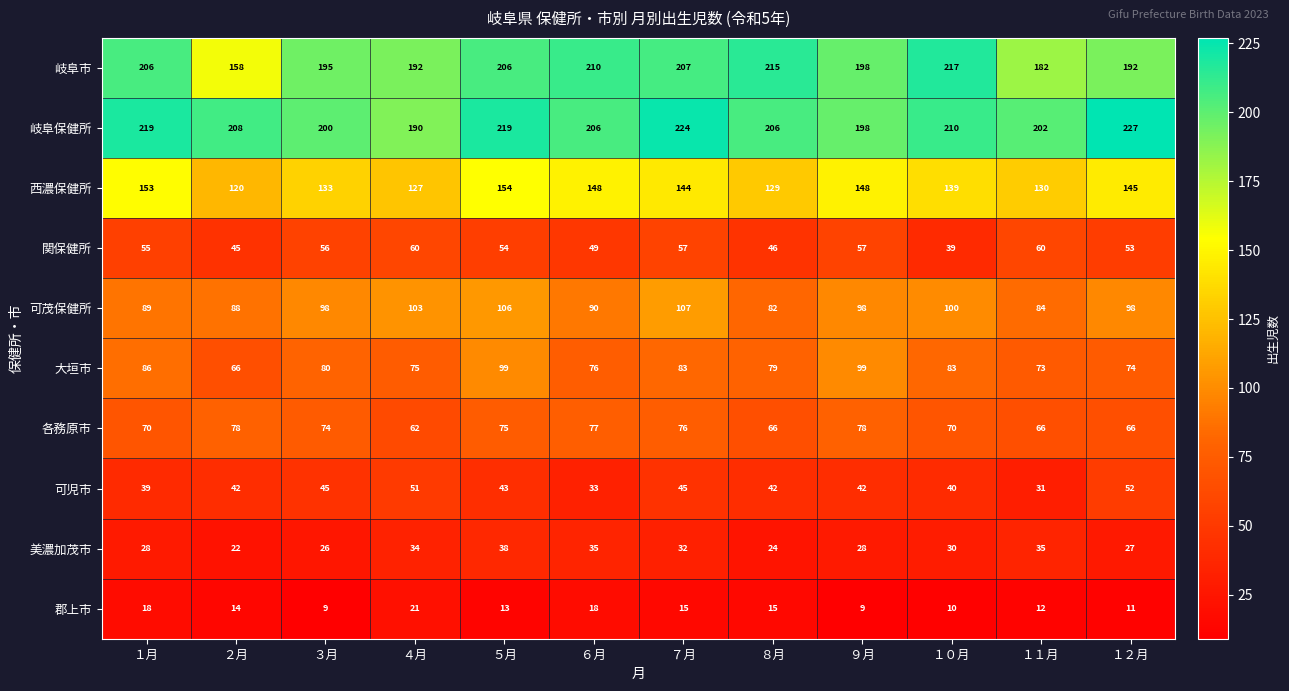

How many data points does each series have?

12